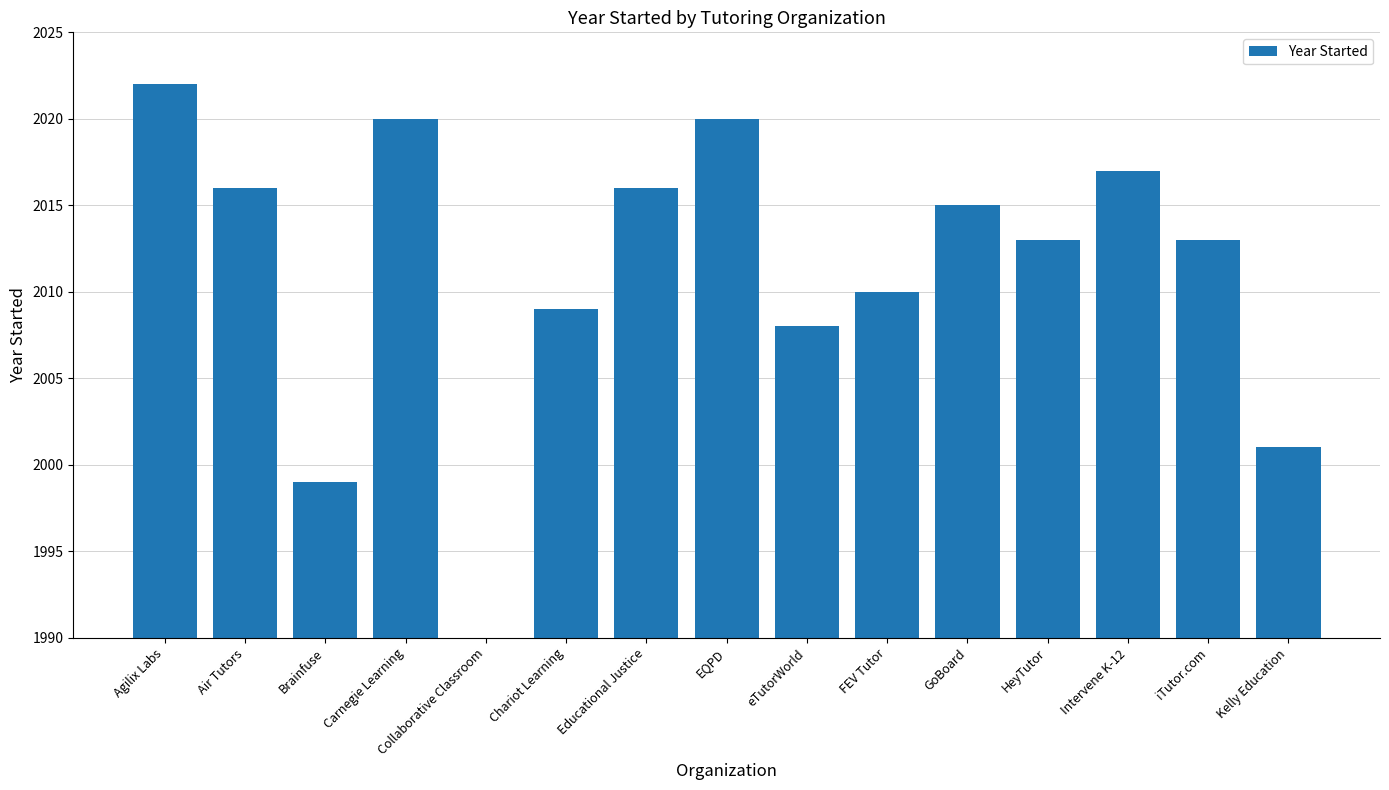

What is the difference between the maximum and minimum values?

42